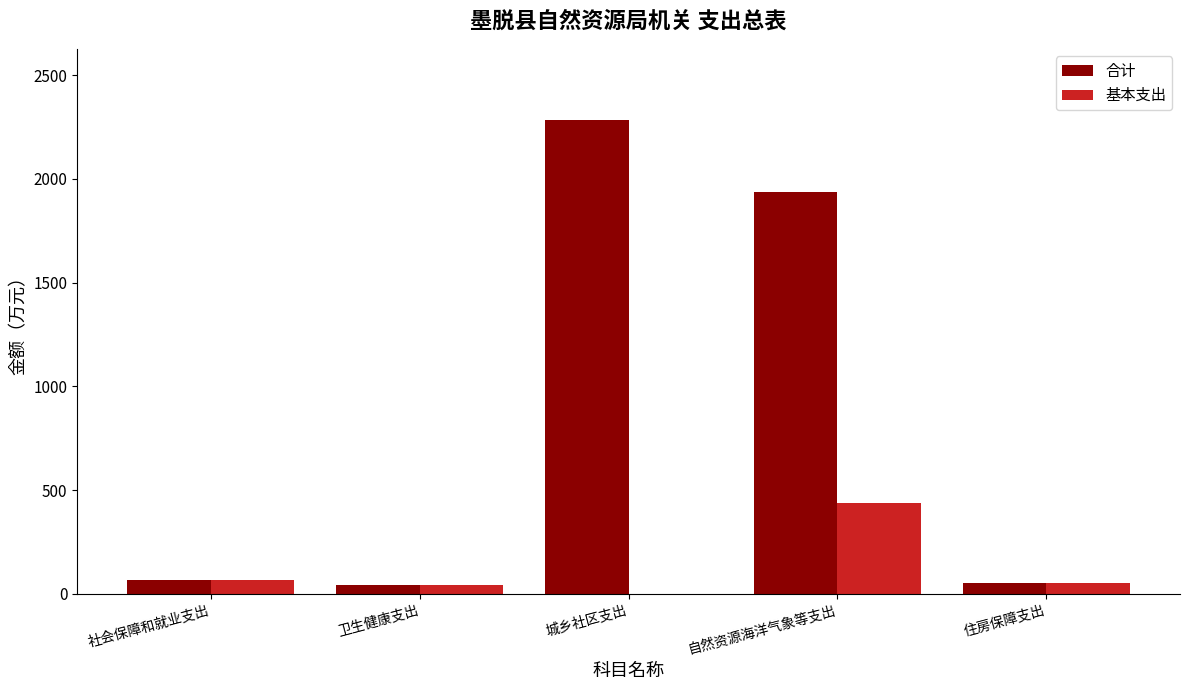

Is it true that 基本支出 equals 0.0 at 城乡社区支出?

True